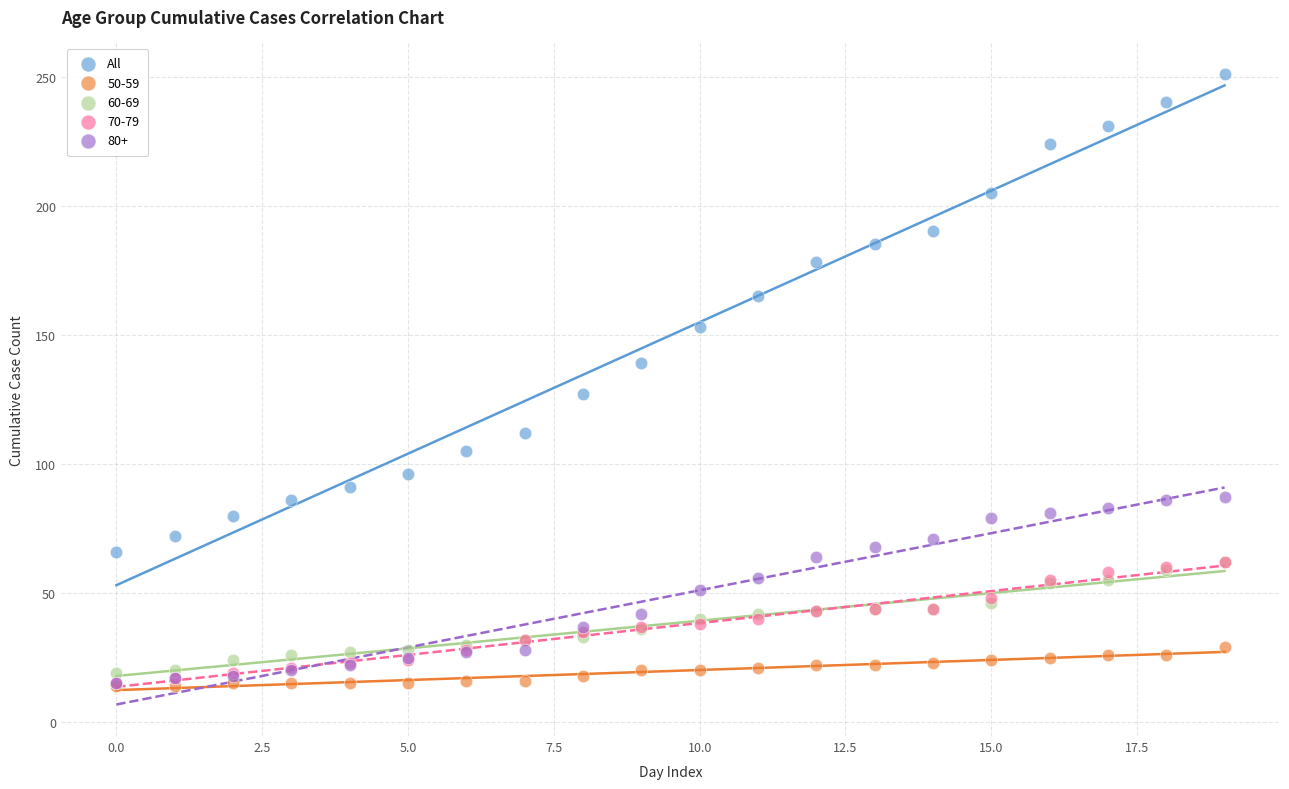

What are all the series names shown in the legend?

All, 50-59, 60-69, 70-79, 80+